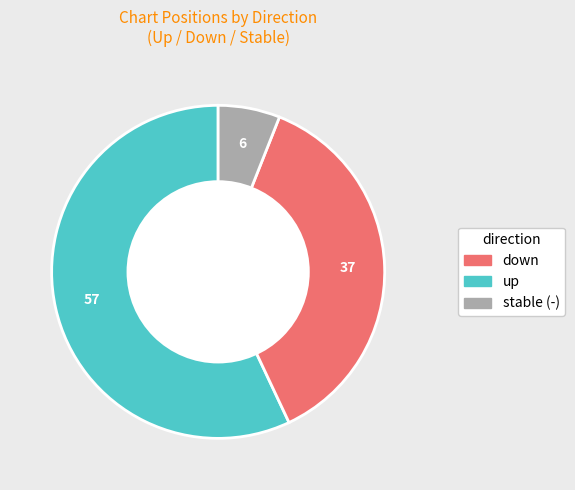

Is there a majority slice in this chart?

Yes